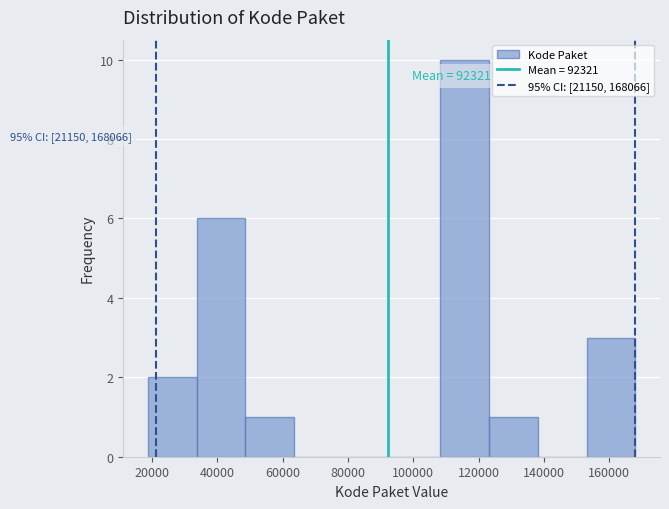

Which range on the x-axis has the tallest bar?

108000 to 124000